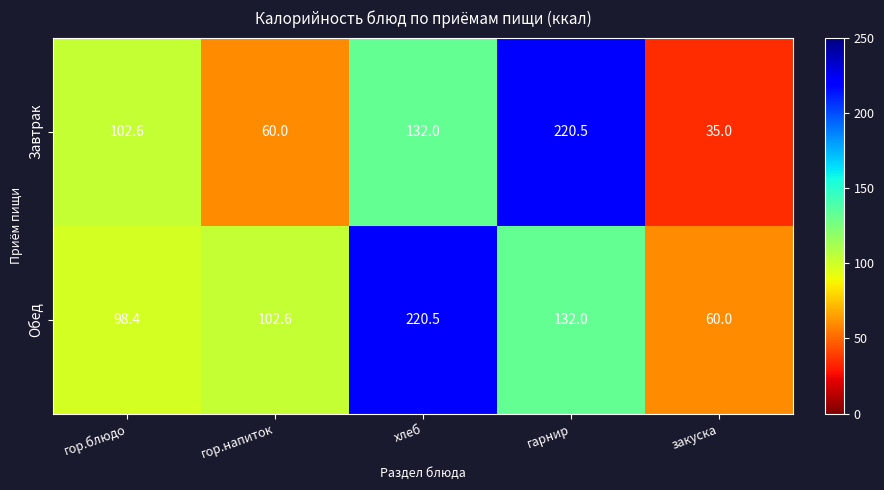

The value of Обед at гарнир is 74.1. True or false?

False